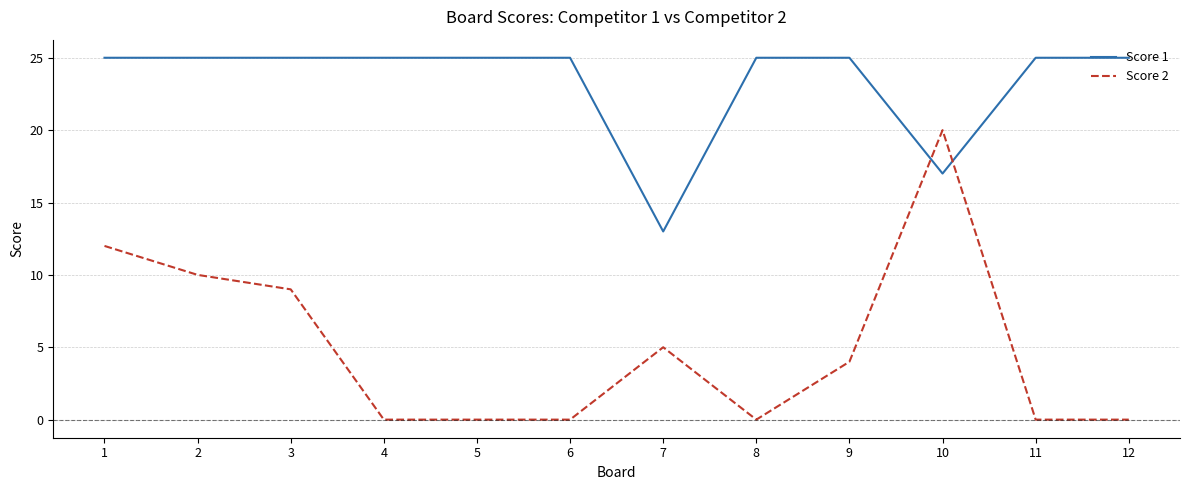

What is the total value across all series at 1?

37